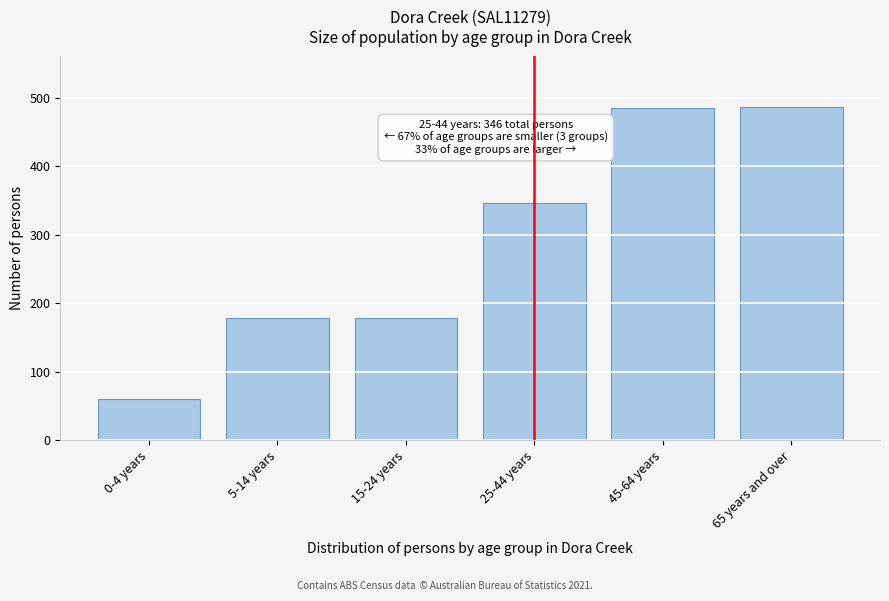

What is the change in value from 0-4 years to 5-14 years?

+118